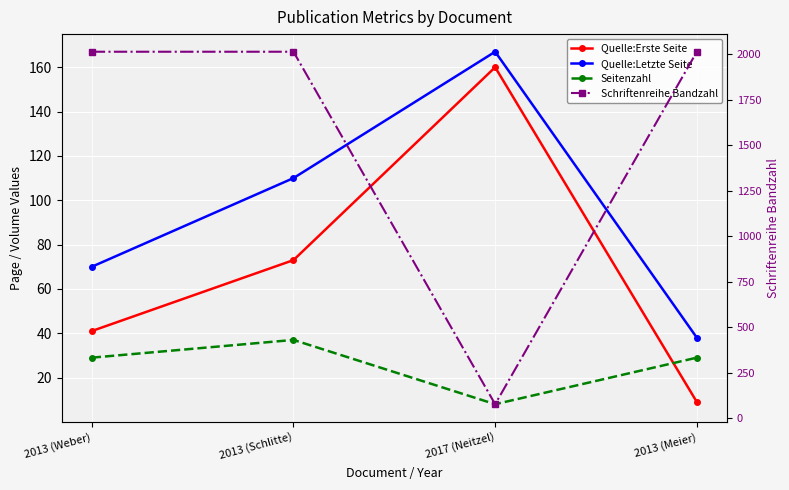

At which category is the sum across all series the highest?

2013 (Schlitte)